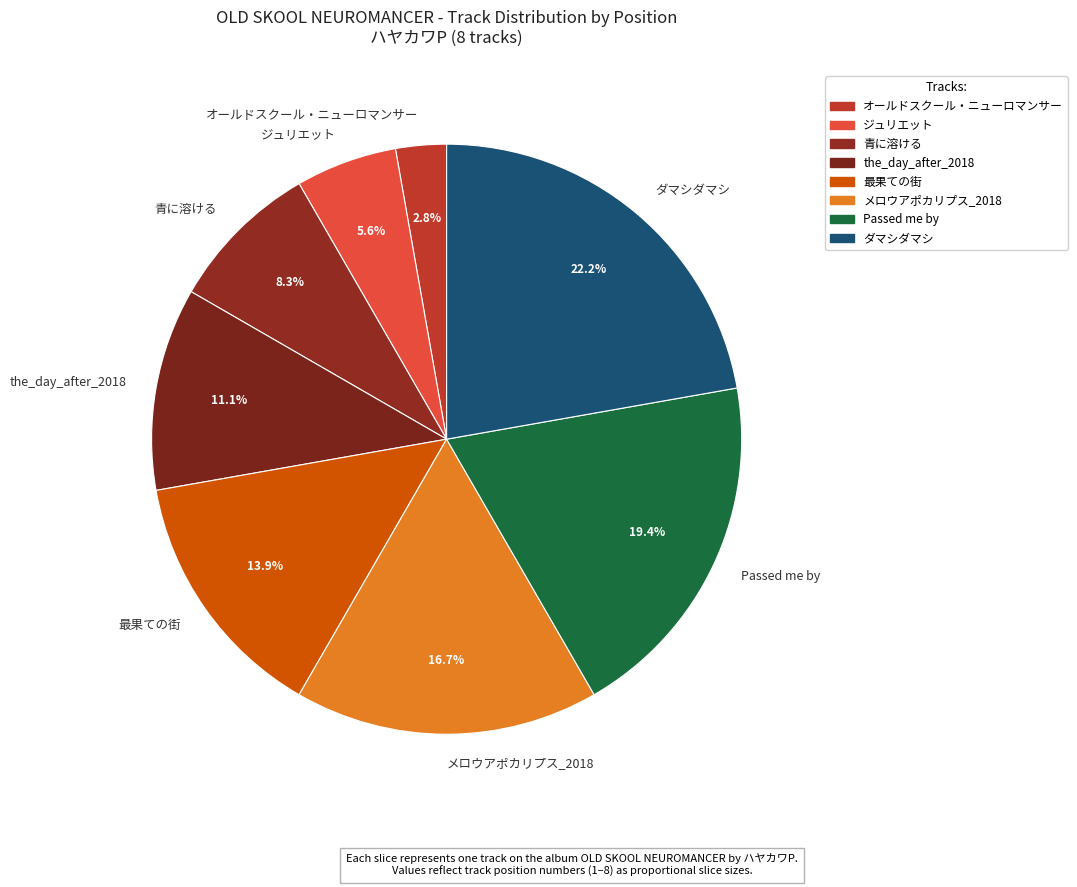

To the nearest percent, what is the difference between the the_day_after_2018 and Passed me by slice percentages?

8%